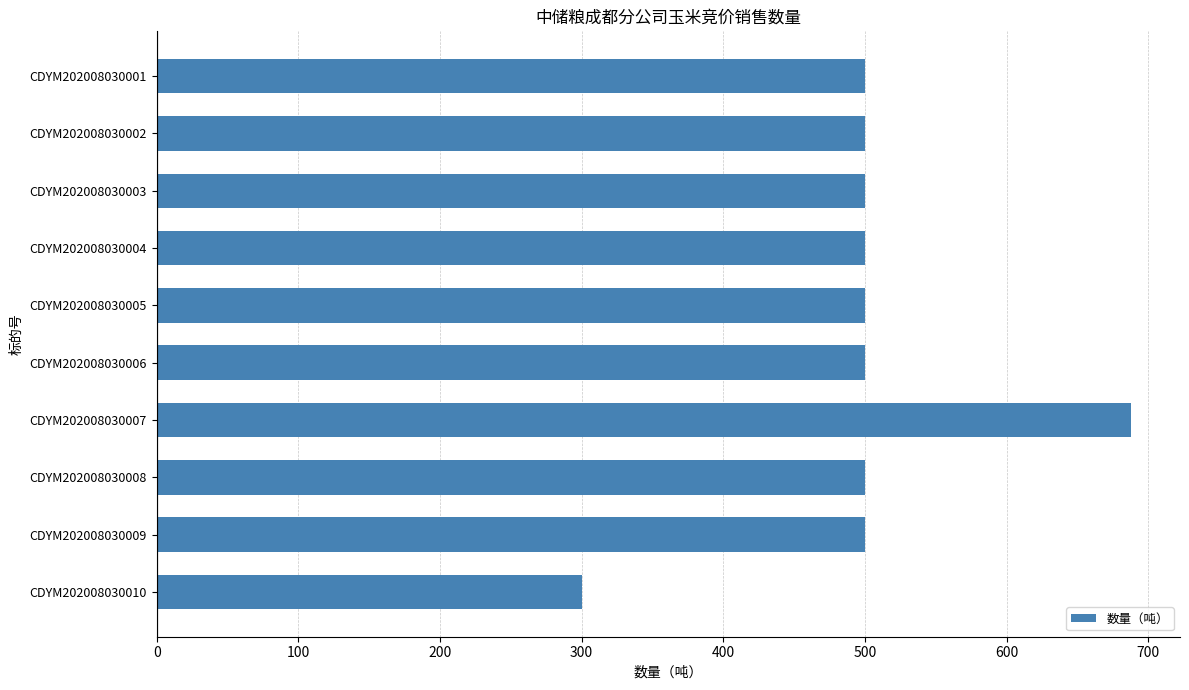

What is the approximate value at CDYM202008030004, to the nearest 10?

500